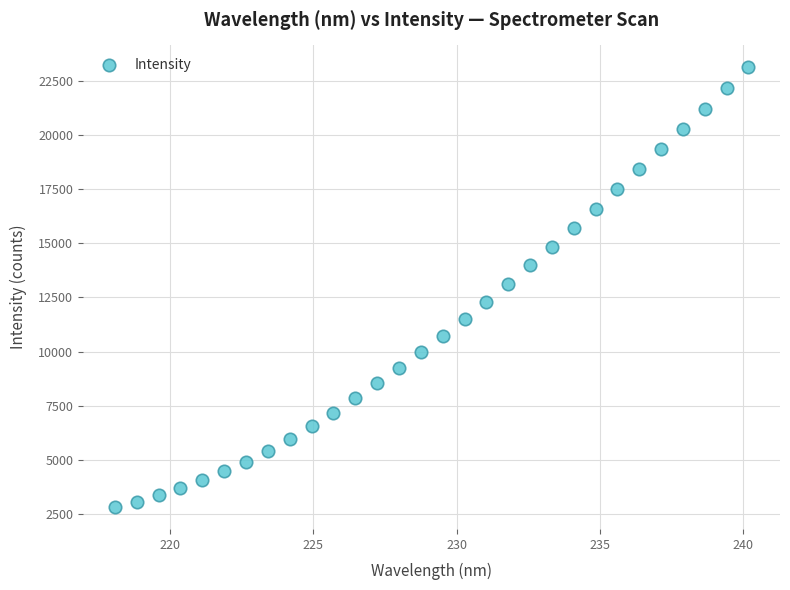

What is the range of Y values (max minus min)?

20316.0